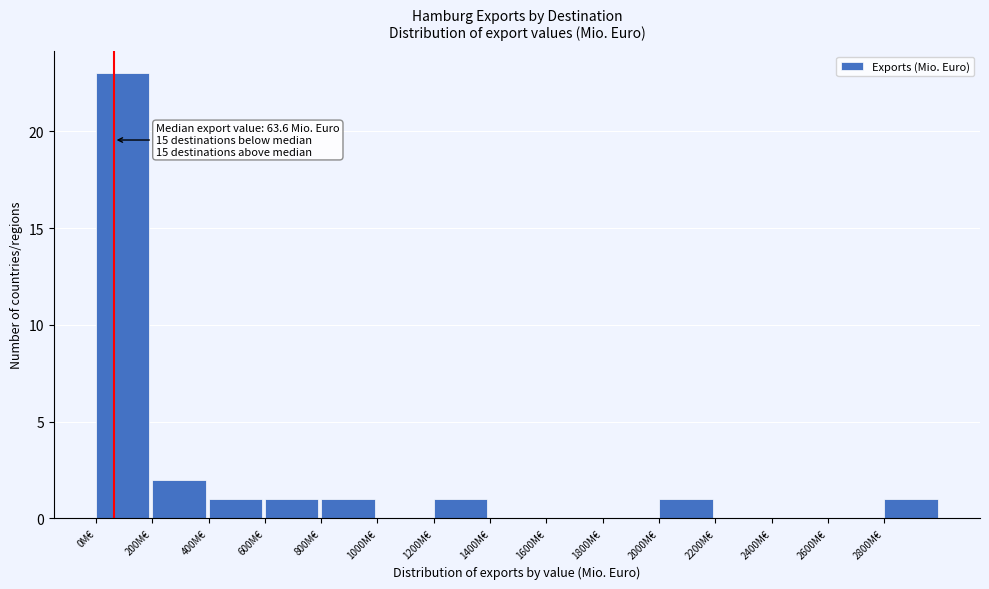

Over which range of the x-axis is the bar tallest?

0 to 200